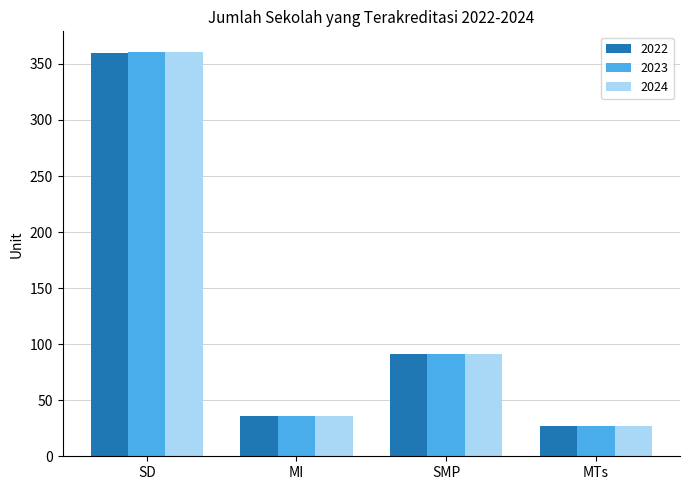

What is the minimum value shown in the chart?

27